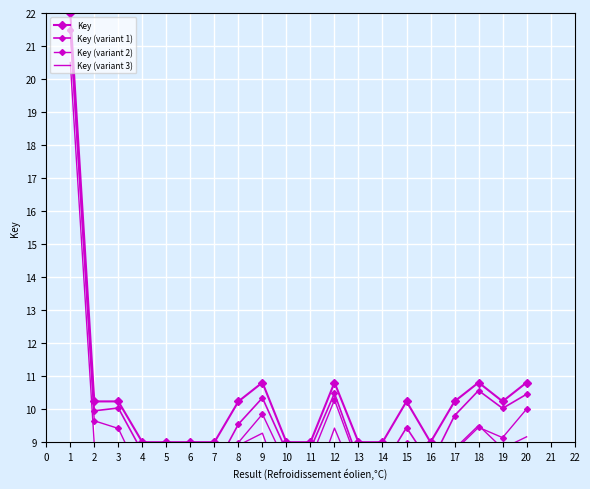

True or false: Key (variant 3) and Key (variant 1) intersect in this chart.

False